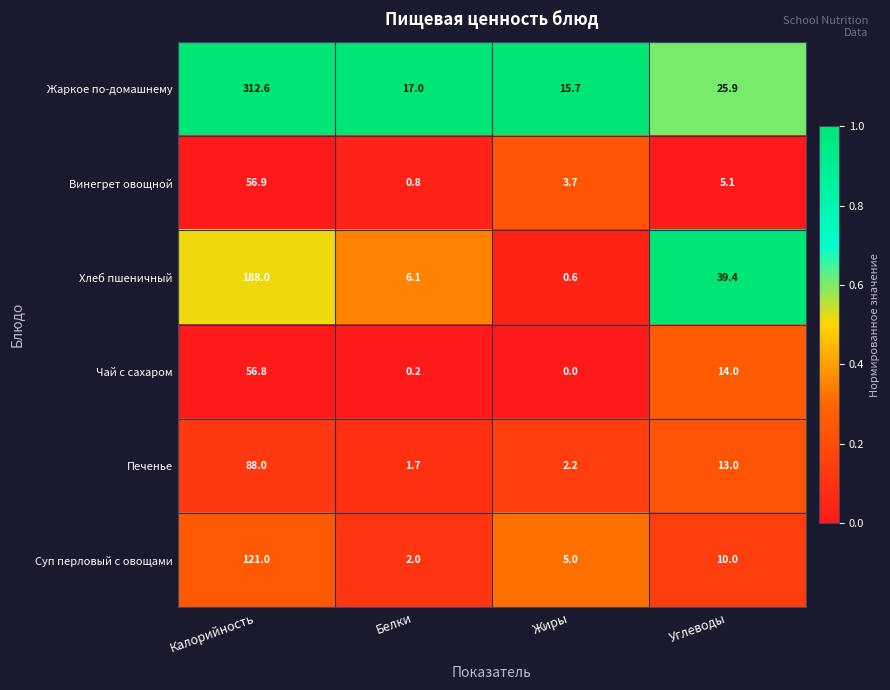

At Углеводы, list the series in order from smallest to largest.

Винегрет овощной, Суп перловый с овощами, Печенье, Чай с сахаром, Жаркое по-домашнему, Хлеб пшеничный